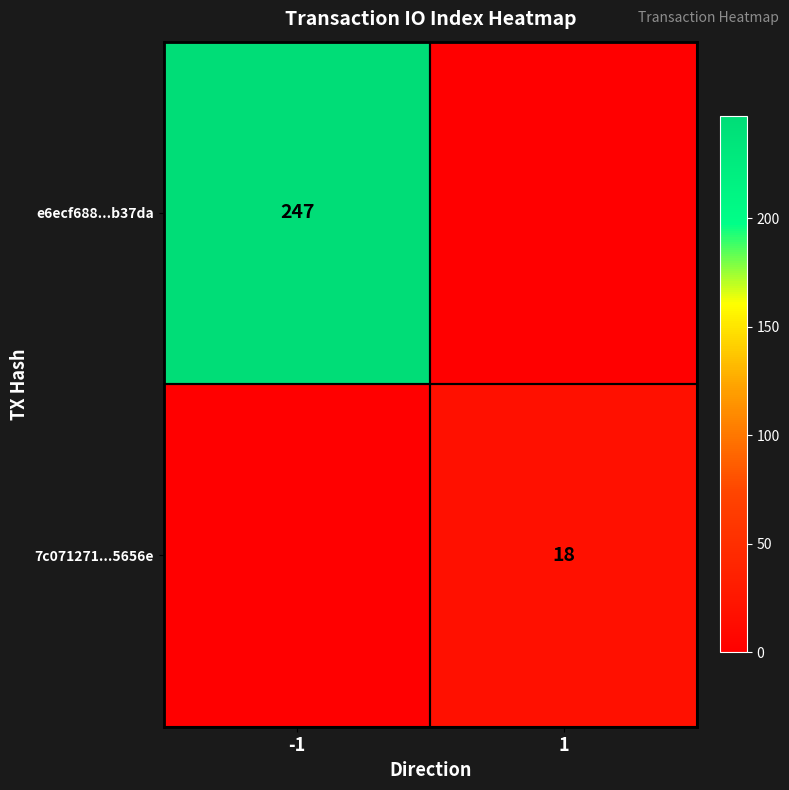

The value of 7c071271...5656e at 1 is 7. True or false?

False